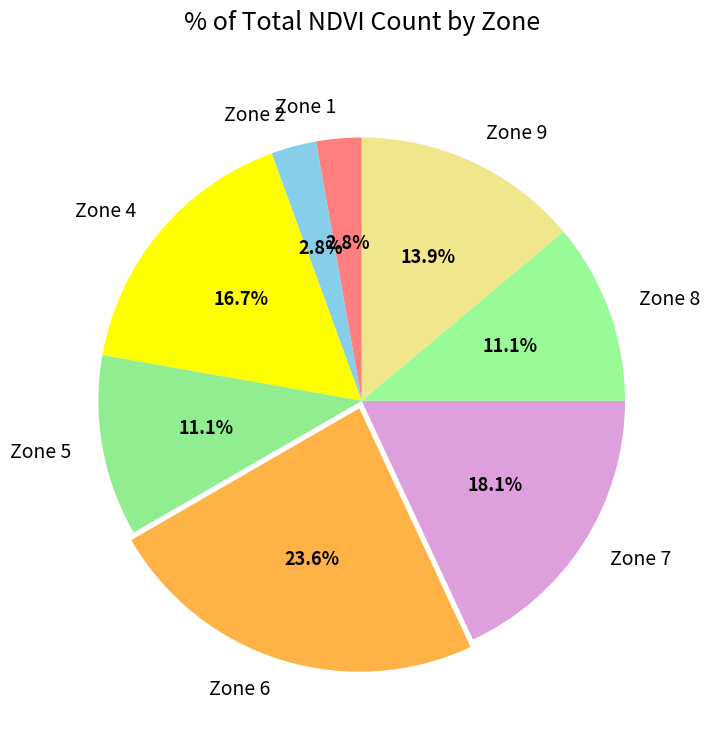

How much of the chart is everything except Zone 7?

81.9%